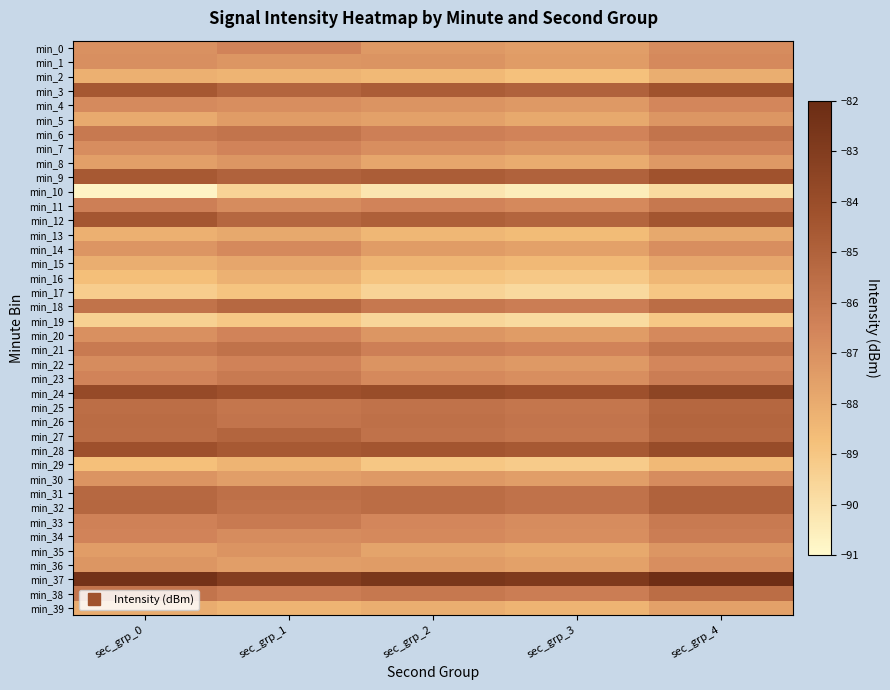

Which has a higher value, sec_grp_1 or sec_grp_4?

sec_grp_1